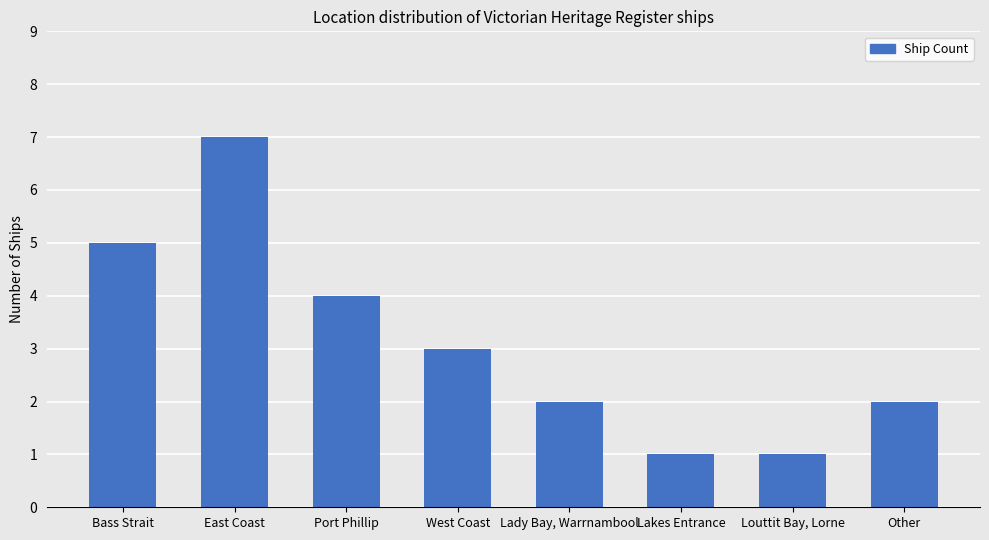

What is the sum of all values?

25